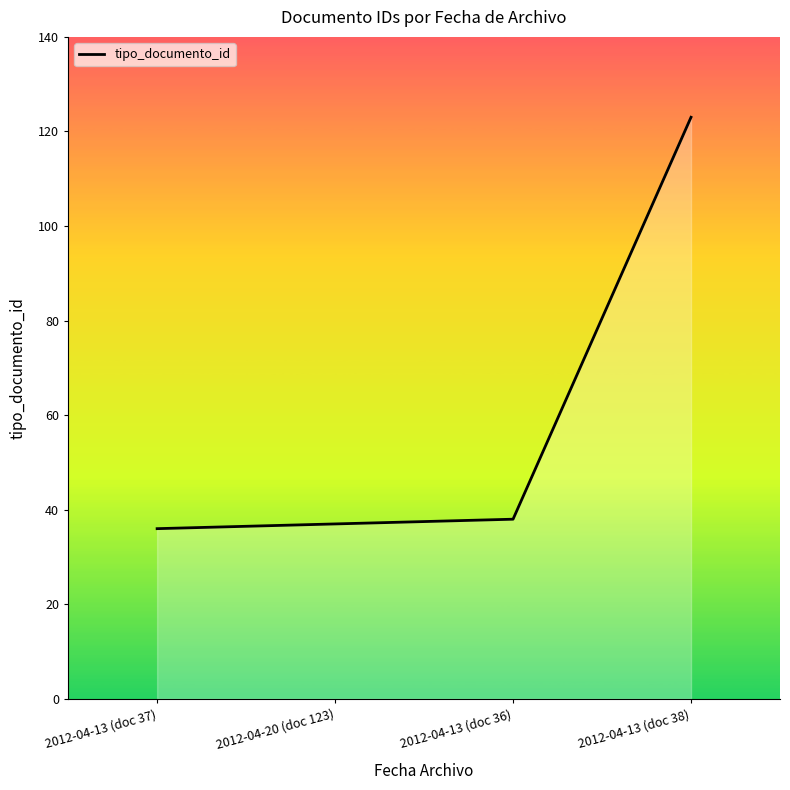

Which label corresponds to the largest value in the chart?

2012-04-13 (doc 38)